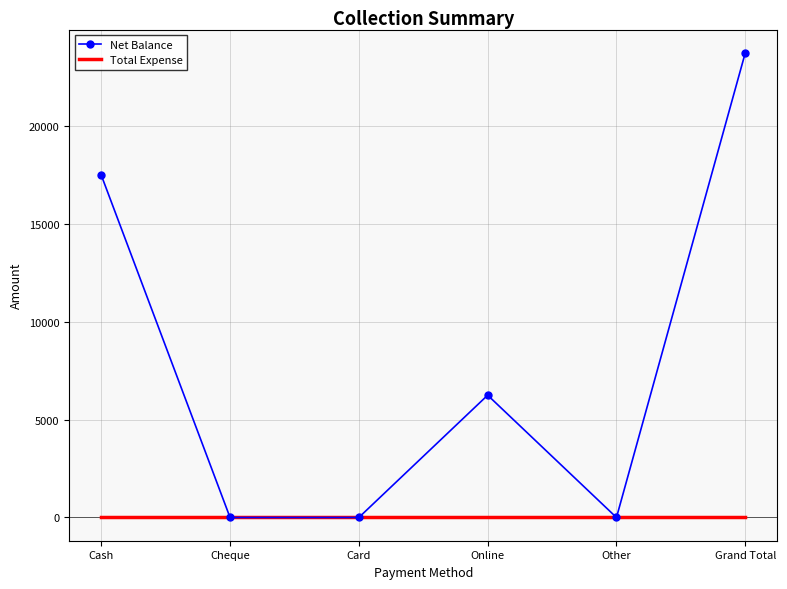

What is the maximum value shown in the chart?

23750